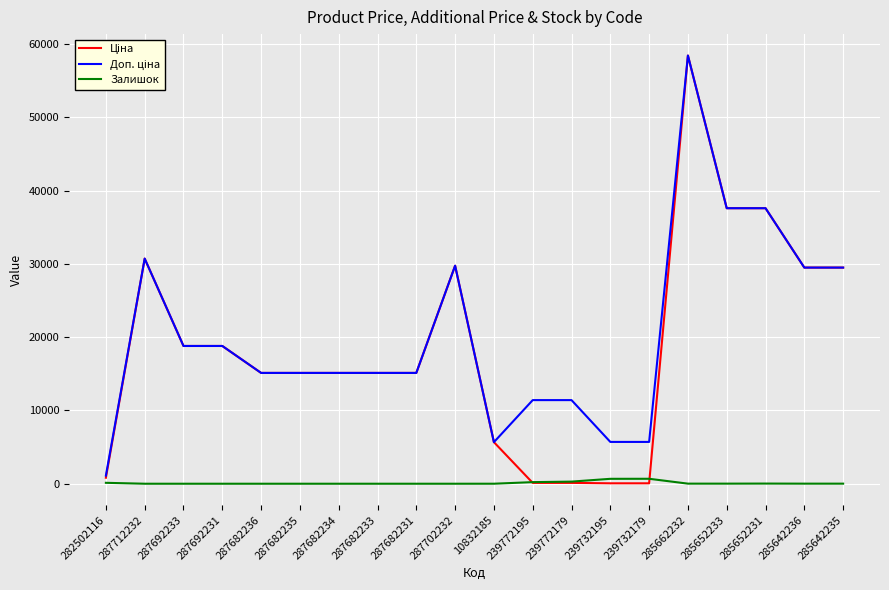

What is the maximum value shown in the chart?

58426.5